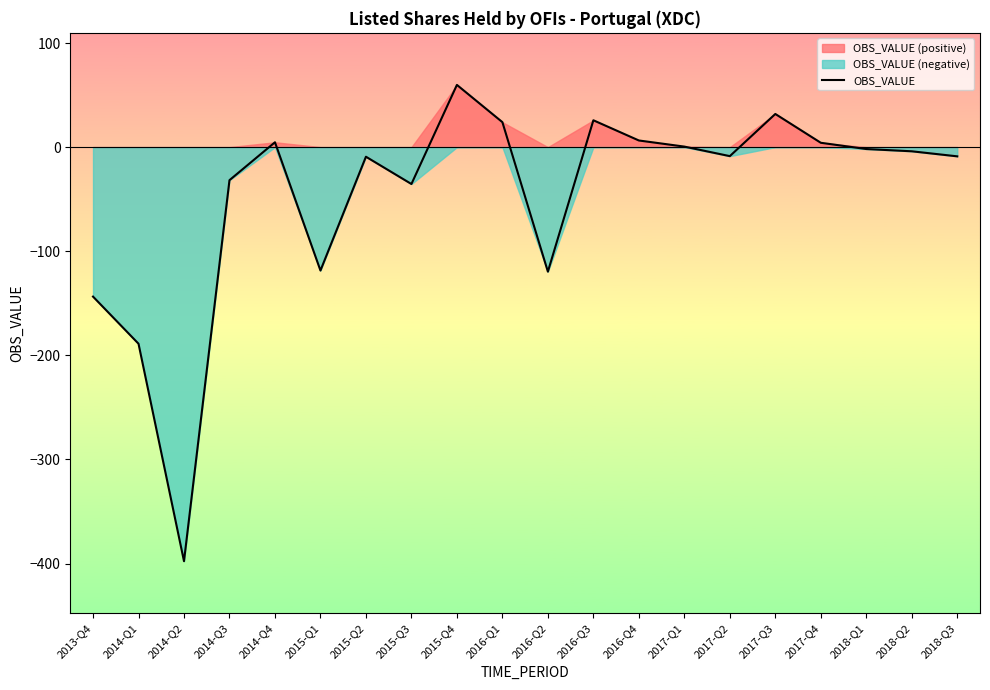

How many data points are above -4?

9